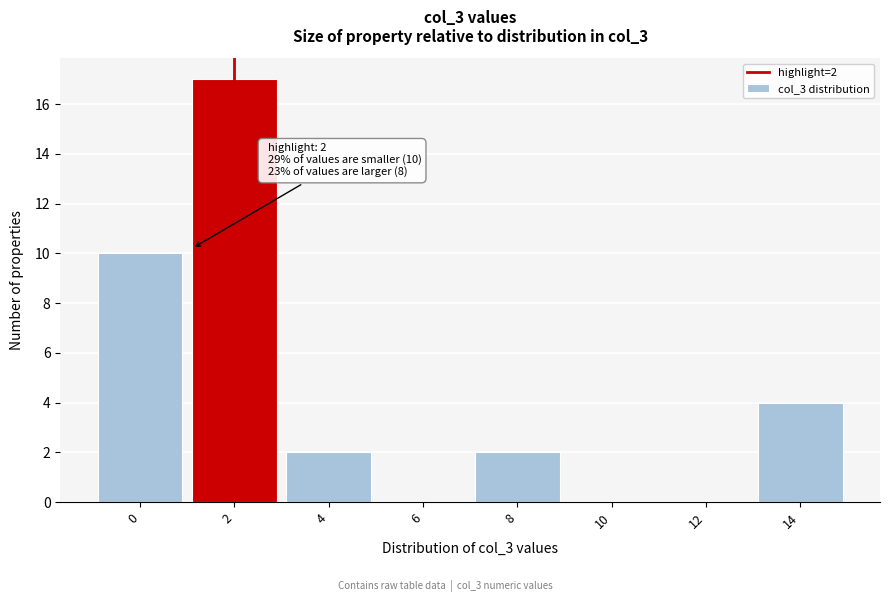

Reading left to right, list all the values displayed in this chart.

0=10	2=17	4=2	6=0	8=2	10=0	12=0	14=4